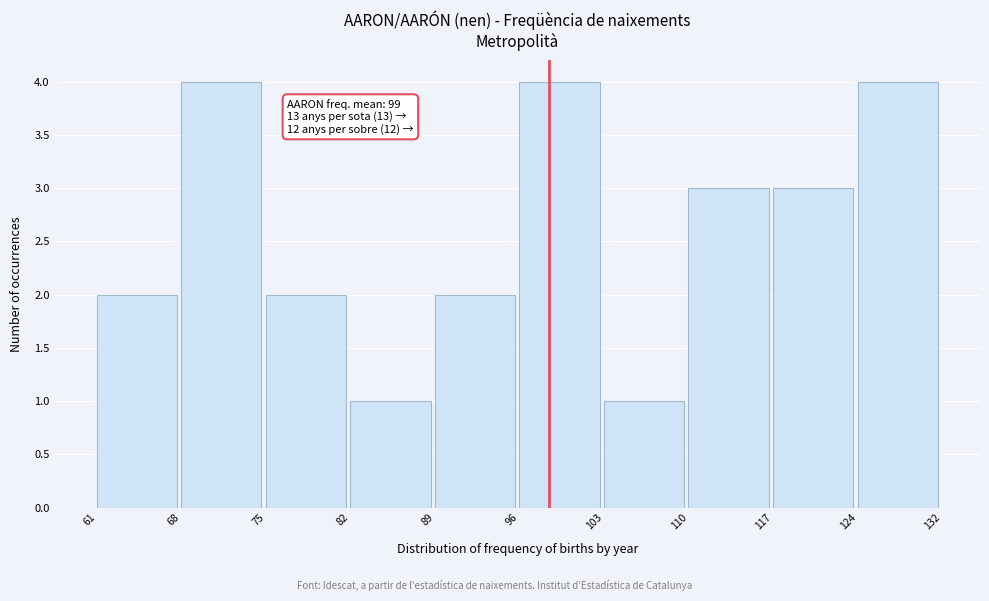

Reading left to right, what are all the values shown in this chart?

61=2	68=4	75=2	82=1	89=2	96=4	103=1	110=3	117=3	124=4